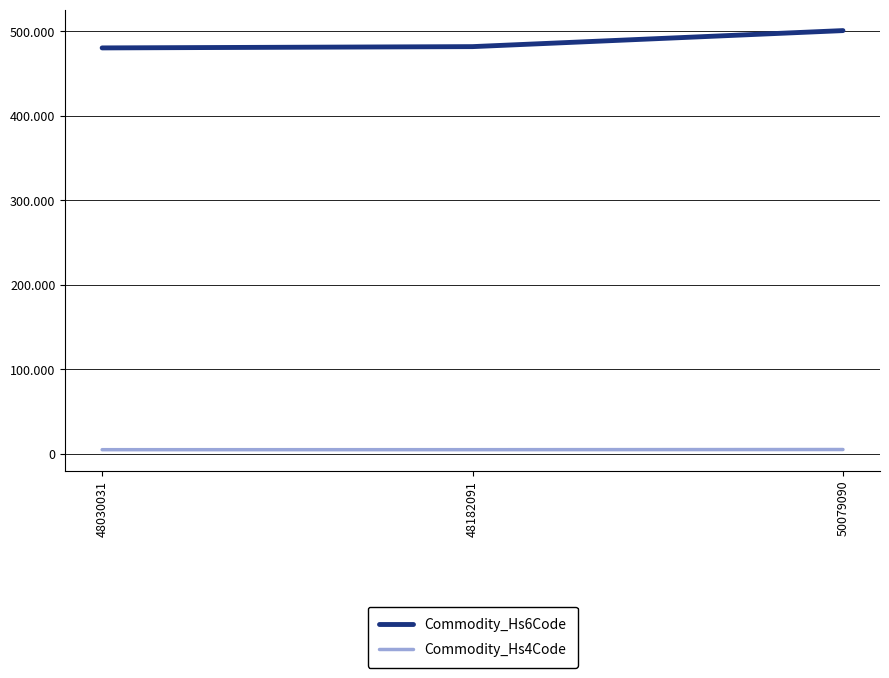

The Commodity_Hs6Code series shows 481820 at 48182091. True or false?

True